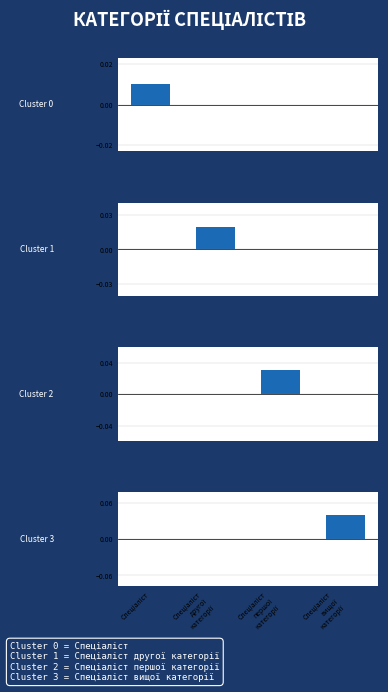

What are all the series names shown in the legend?

Cluster 0, Cluster 1, Cluster 2, Cluster 3